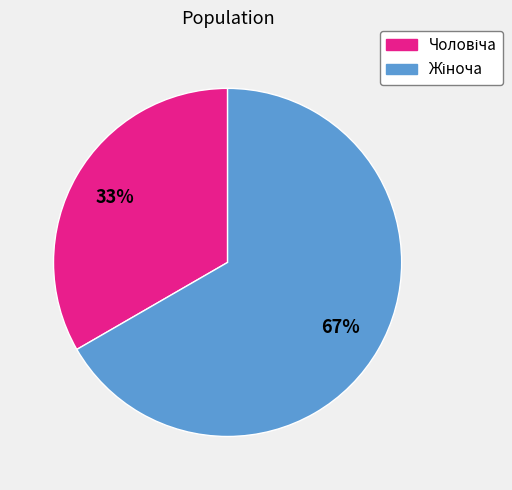

How many segments does this pie chart have?

2